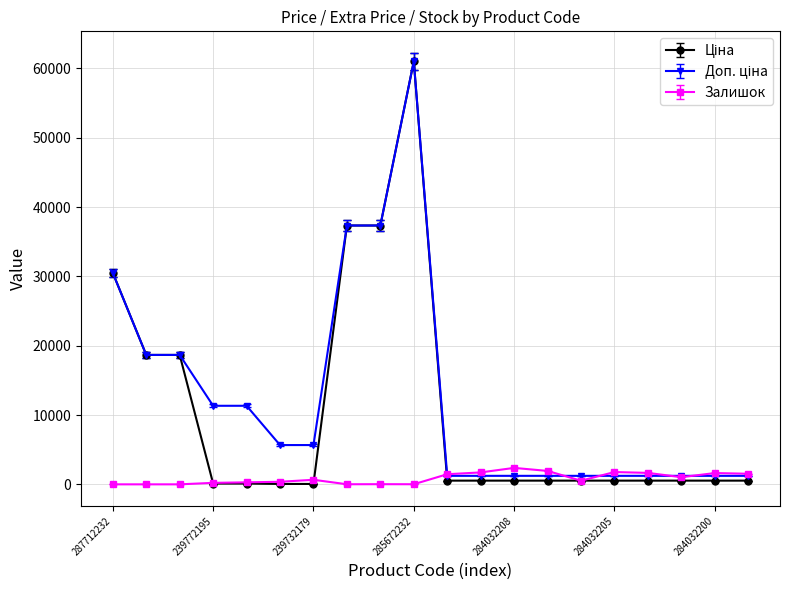

True or false: Залишок has more than 2 interior local peaks.

True